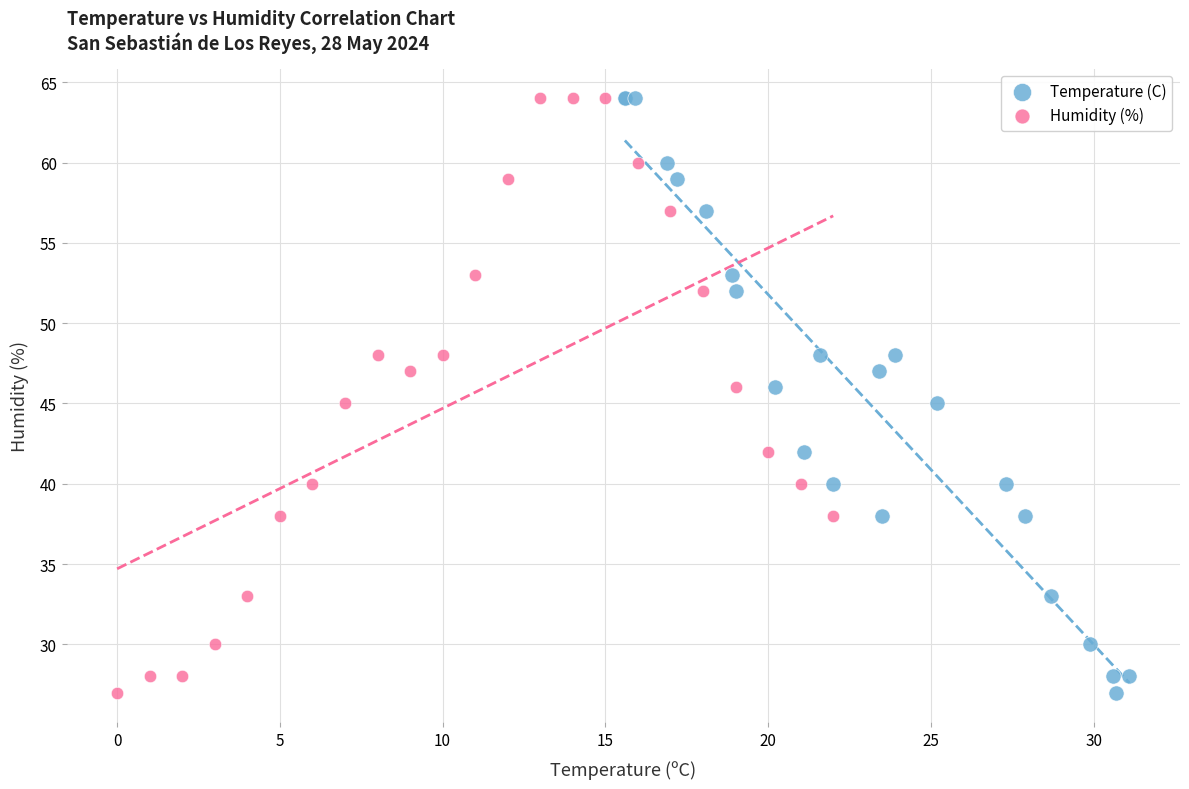

What are all the series names shown in the legend?

Temperature (C), Humidity (%)